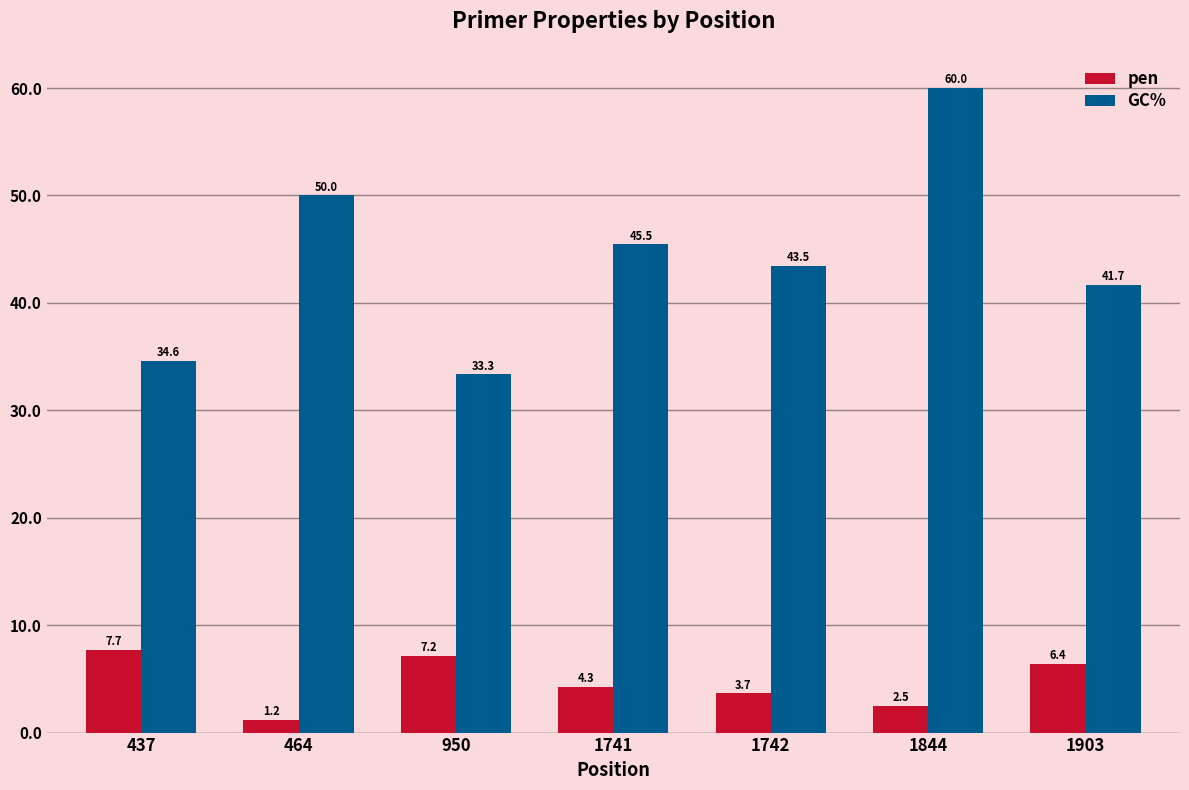

What is the total value across all series at 437?

42.3